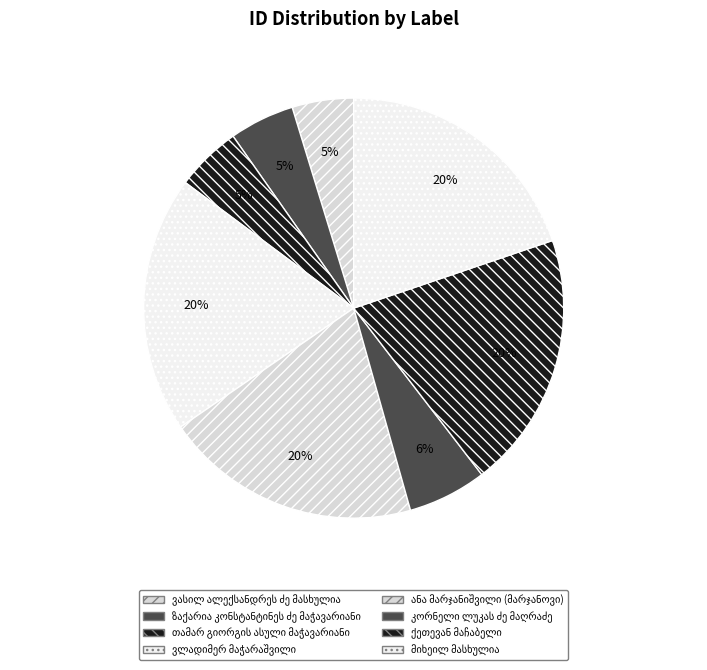

How many slices are in this pie chart?

8